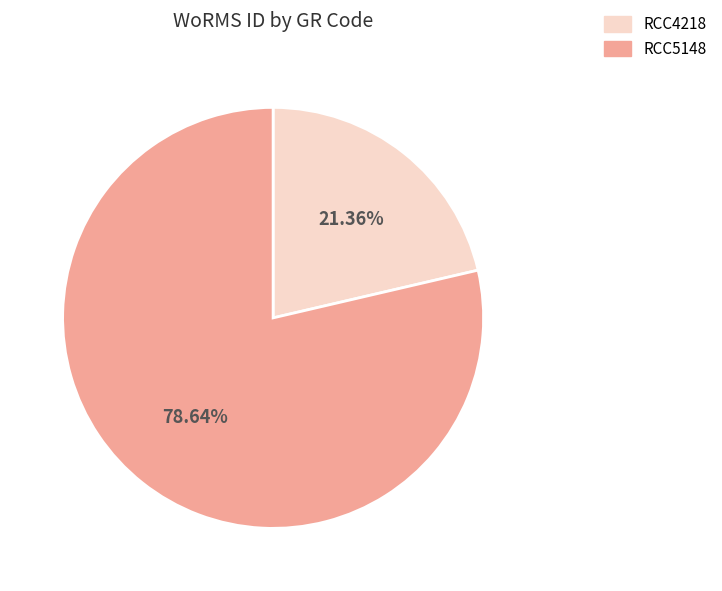

What is the ratio of the value at RCC5148 to the value at RCC4218?

3.7